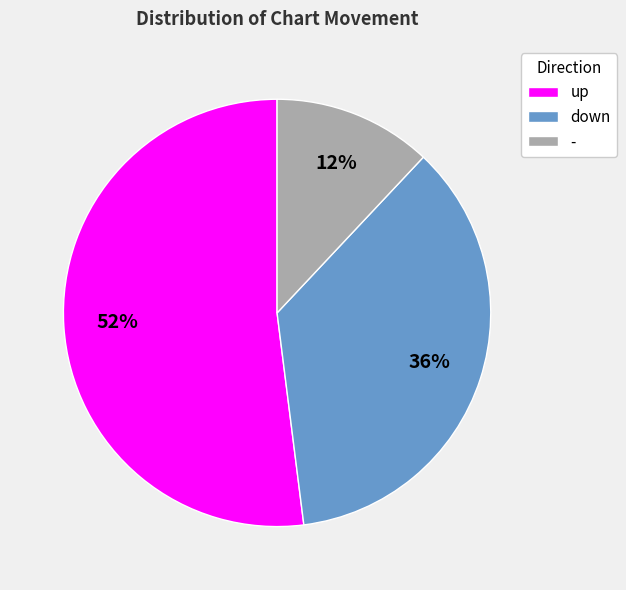

What percentage is the - slice, to the nearest percent?

12%